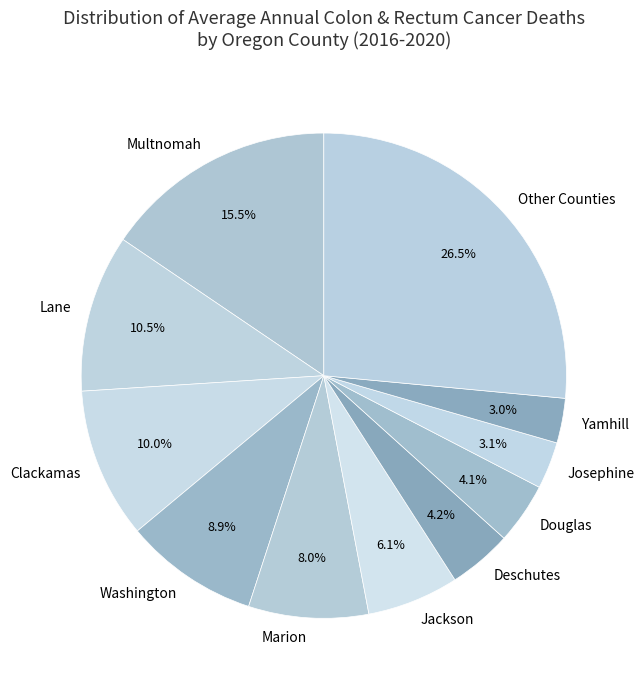

Between Jackson and Washington, which is larger?

Washington